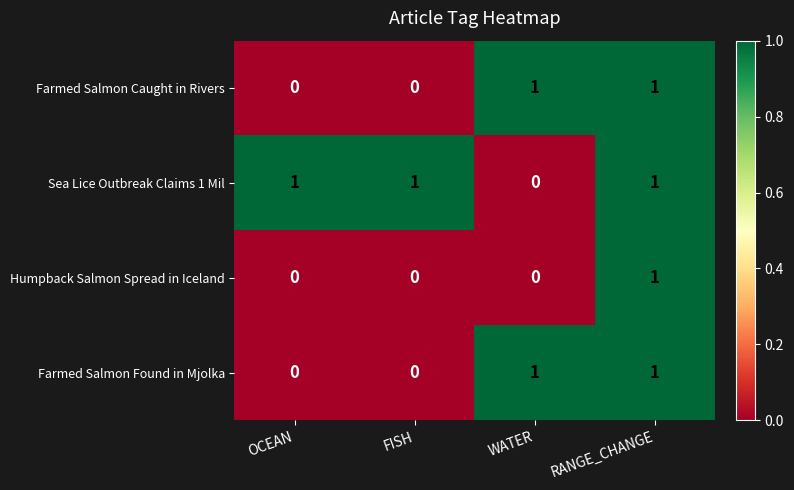

Which category has the highest value in the Humpback Salmon Spread in Iceland series?

RANGE_CHANGE